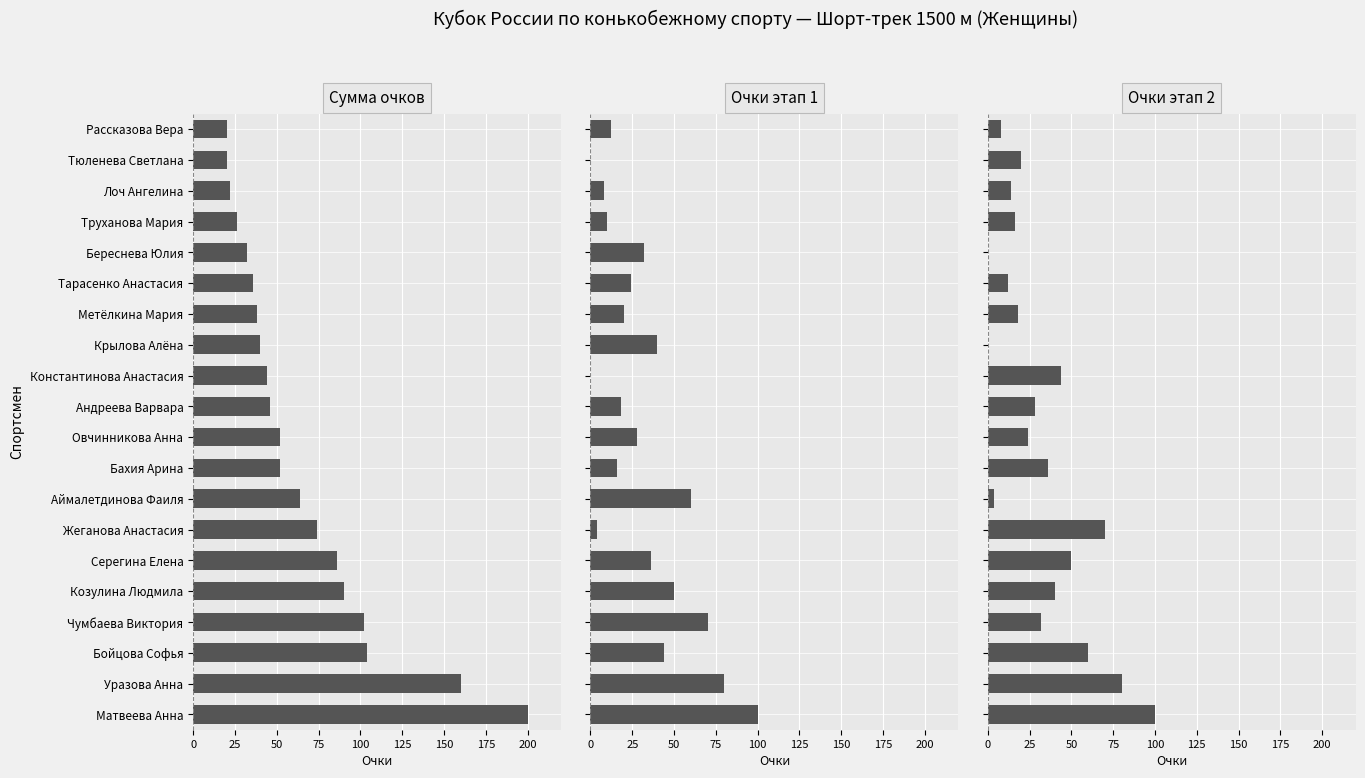

Are the bars horizontal?

Yes